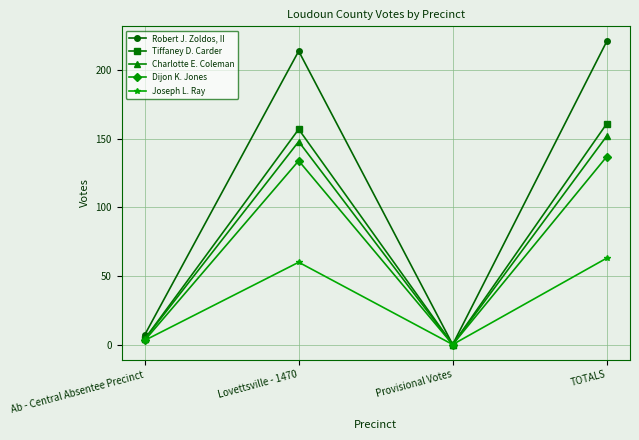

How many values in Joseph L. Ray are above zero?

3